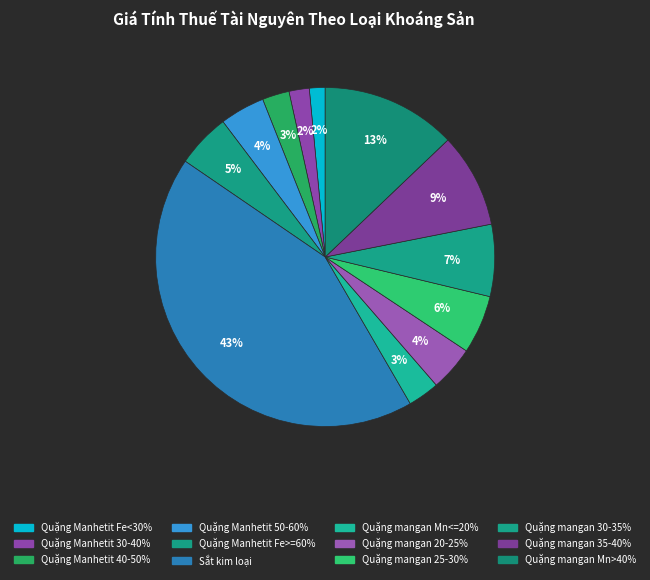

What is the change in value from Quặng Manhetit 50-60% to Sắt kim loại?

+9000000